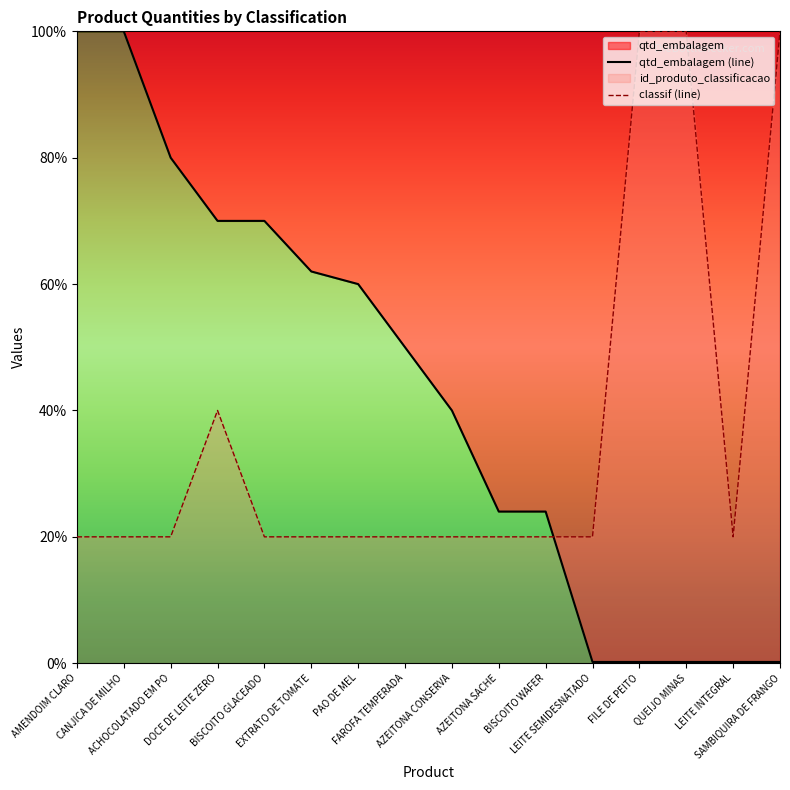

How many interior local valleys does the classif (line) series have?

1